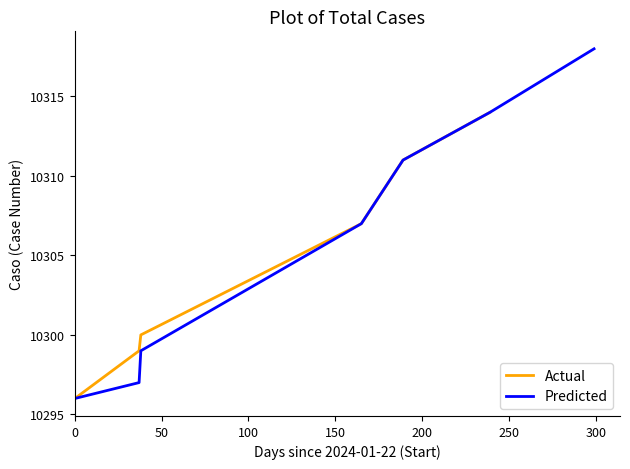

What is the value of the 6th point from the left?

10314